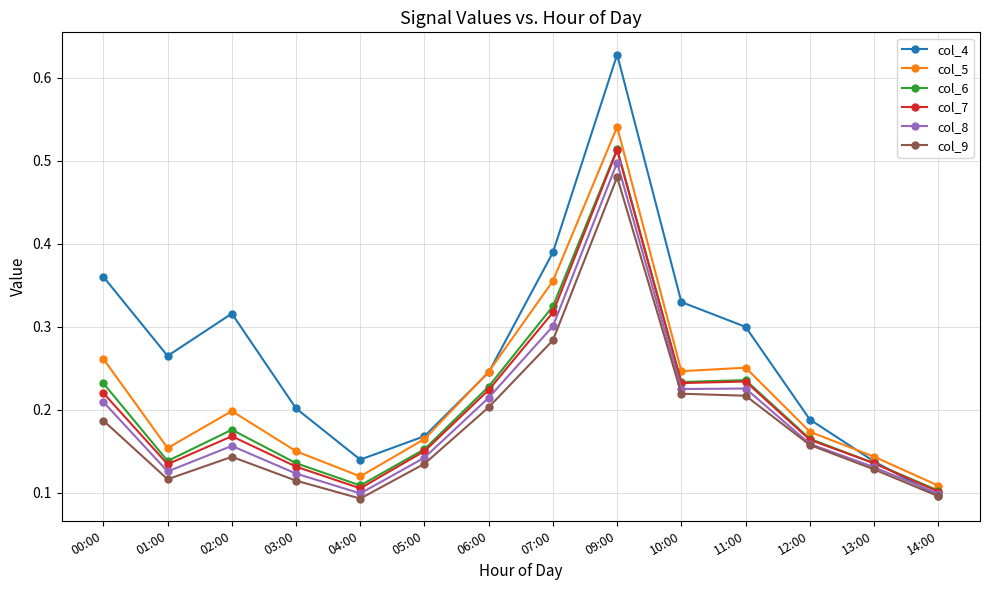

In col_5, how many points are lower than both neighbors (excluding endpoints)?

3